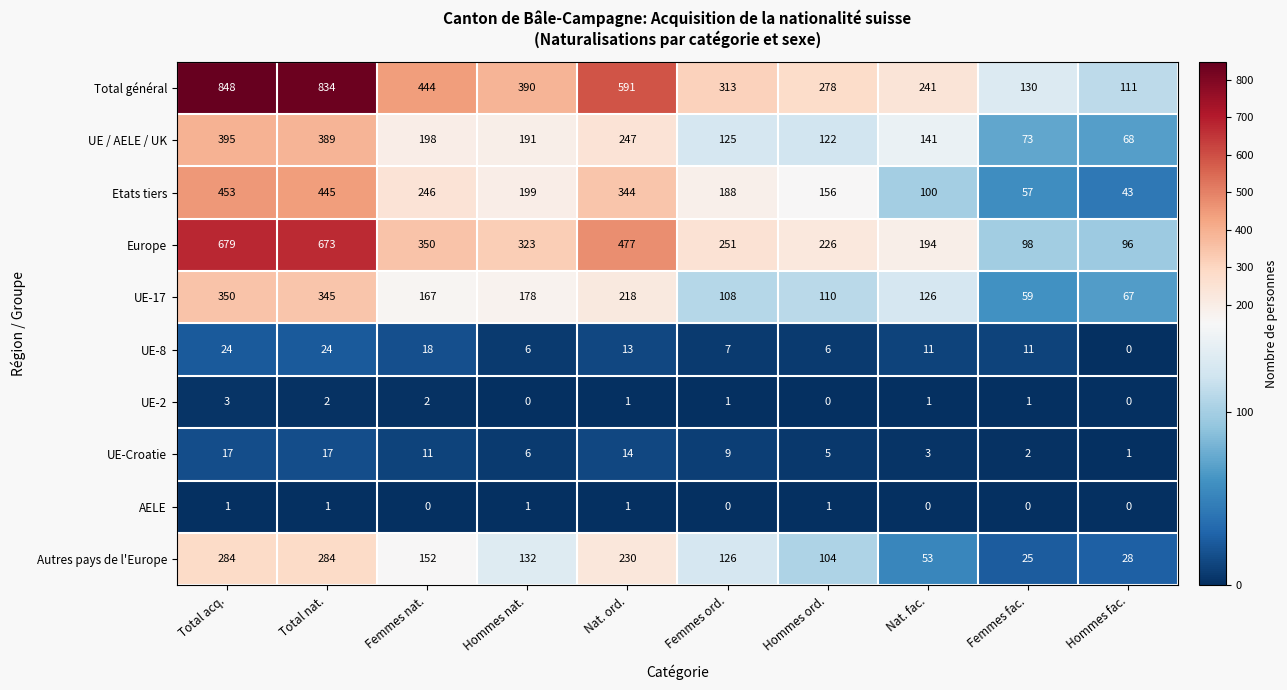

At Total acq., list the series in order from largest to smallest.

Total général, Europe, Etats tiers, UE / AELE / UK, UE-17, Autres pays de l'Europe, UE-8, UE-Croatie, UE-2, AELE